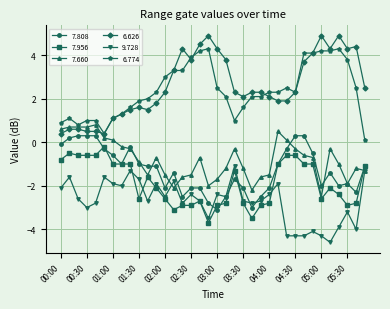

True or false: 6.626 and 7.808 intersect in this chart.

False